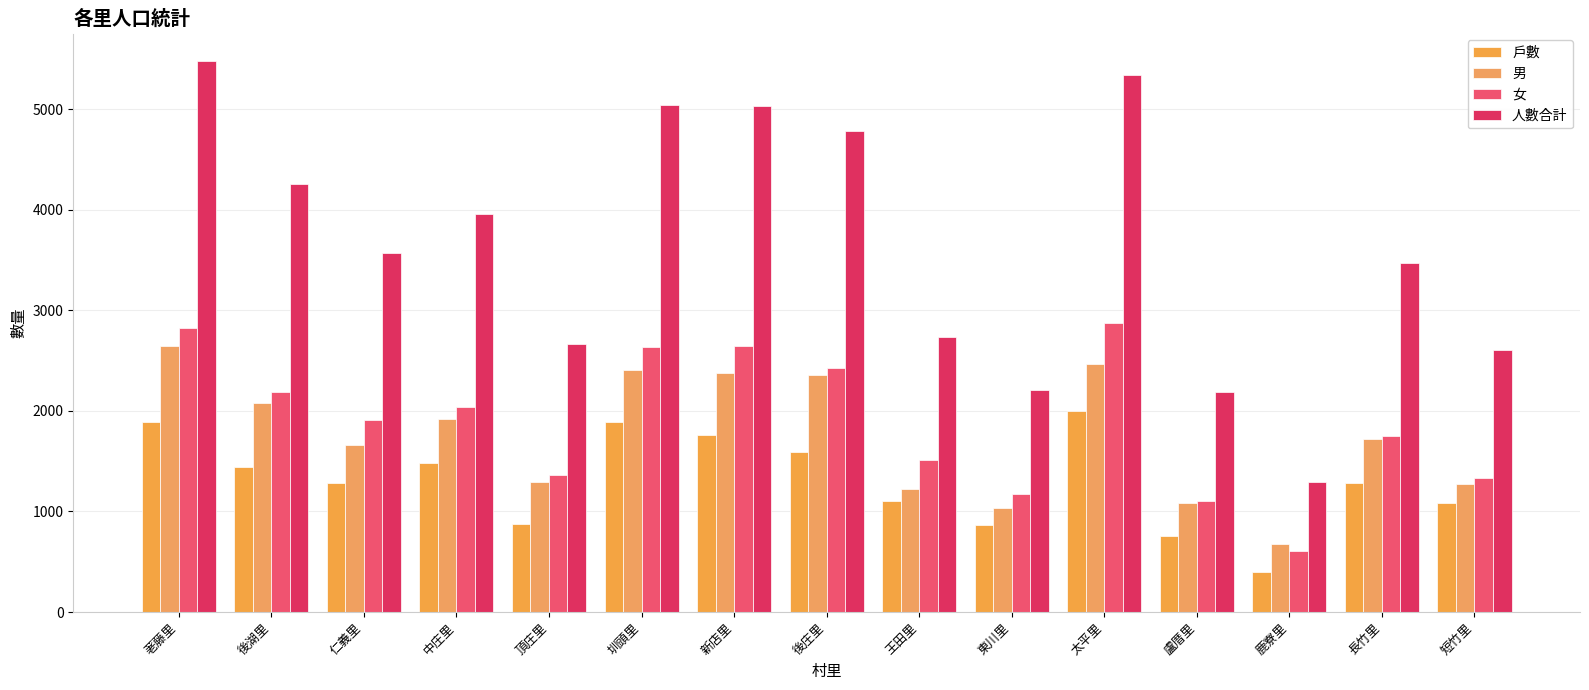

Read the 戶數 value at 仁義里, to the nearest 10.

1280